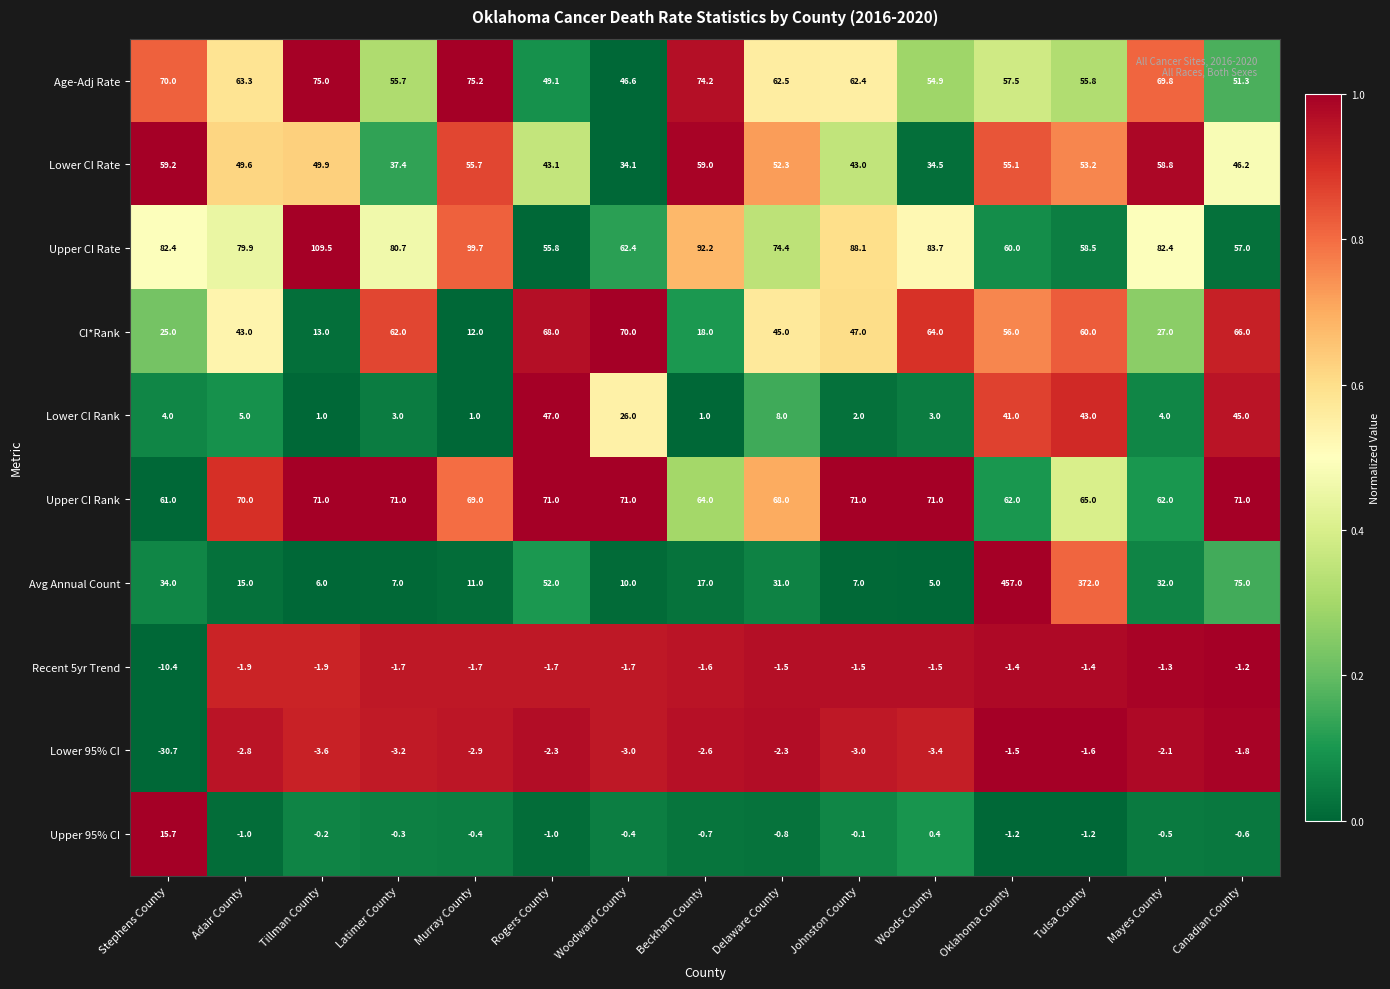

What is the average value of the Upper CI Rank series?

67.9